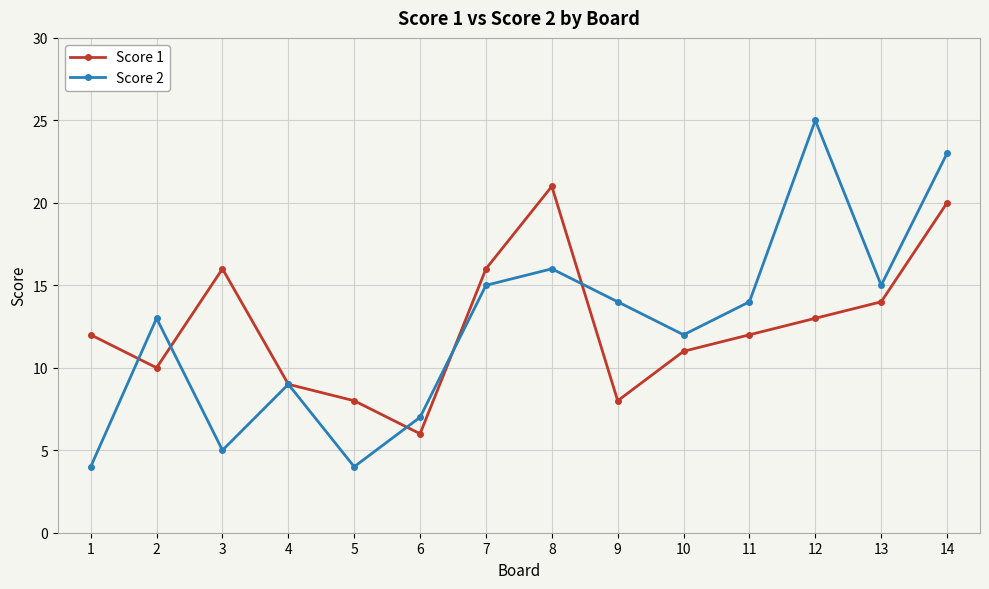

In Score 2, how many points are lower than both neighbors (excluding endpoints)?

4